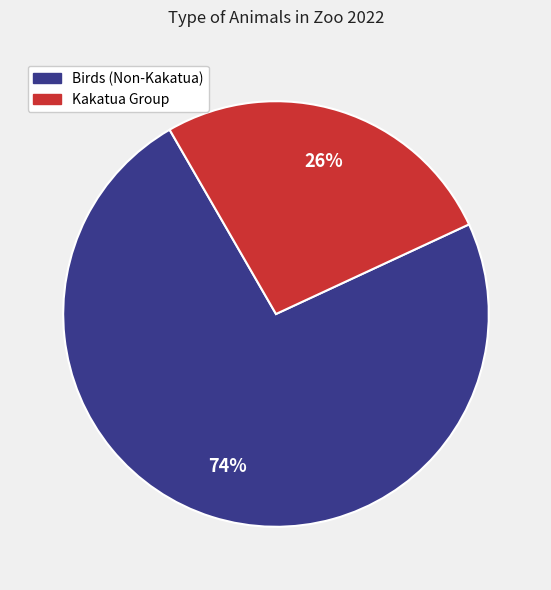

To the nearest percent, what is the average slice percentage?

50%